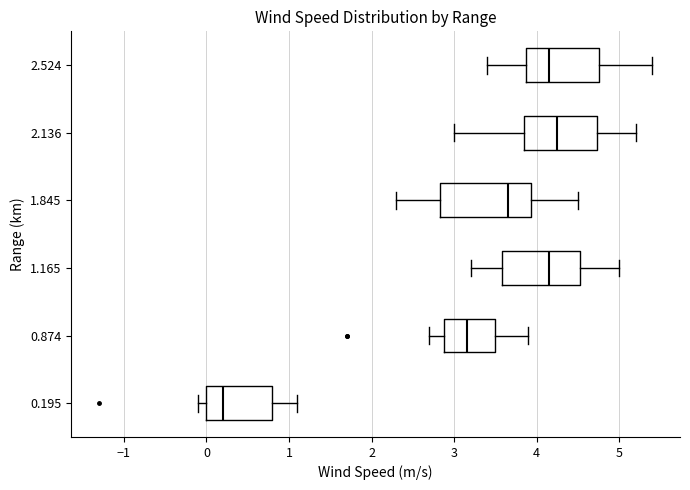

Comparing the boxes themselves (not the whiskers), which one is the widest?

1.845